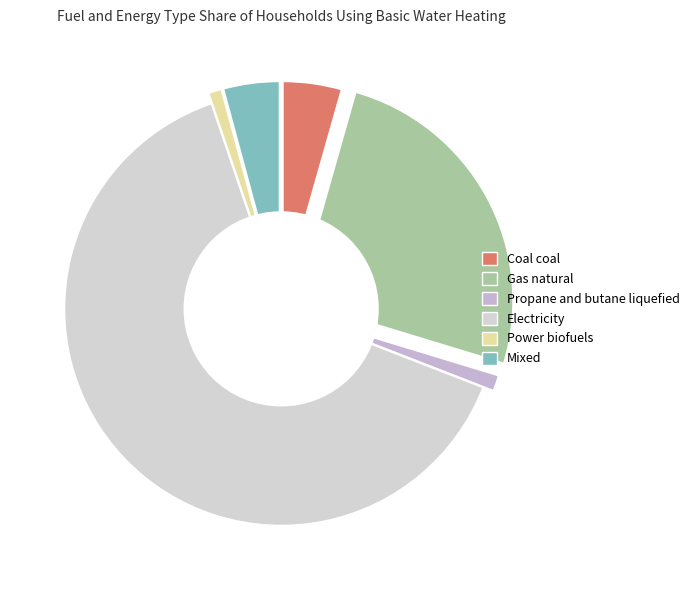

What is the smallest slice in the pie chart?

Power biofuels